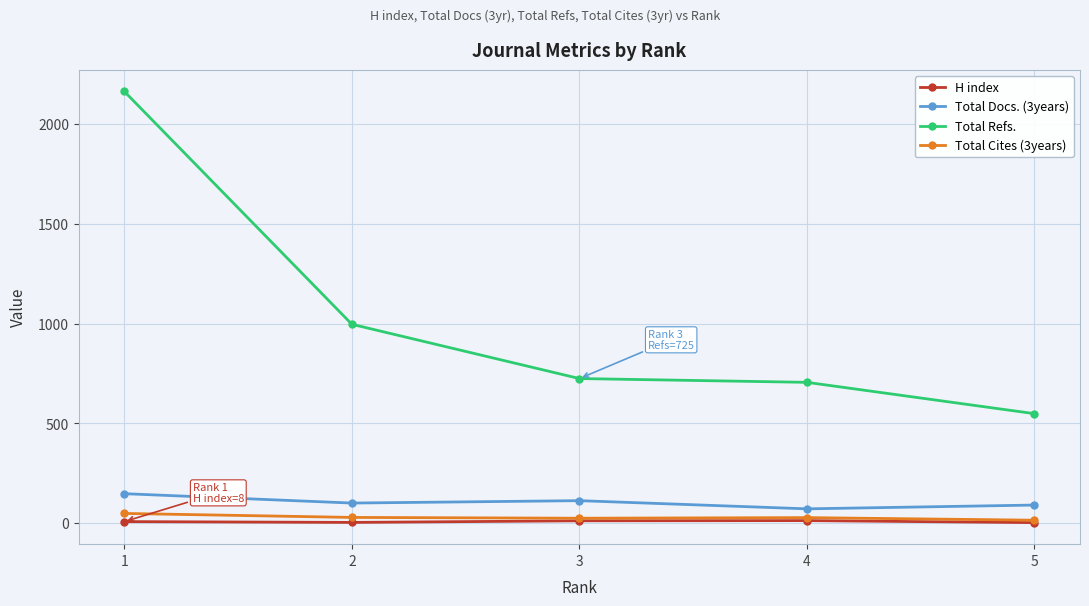

True or false: Total Cites (3years) has more than 1 points higher than both neighbors.

False